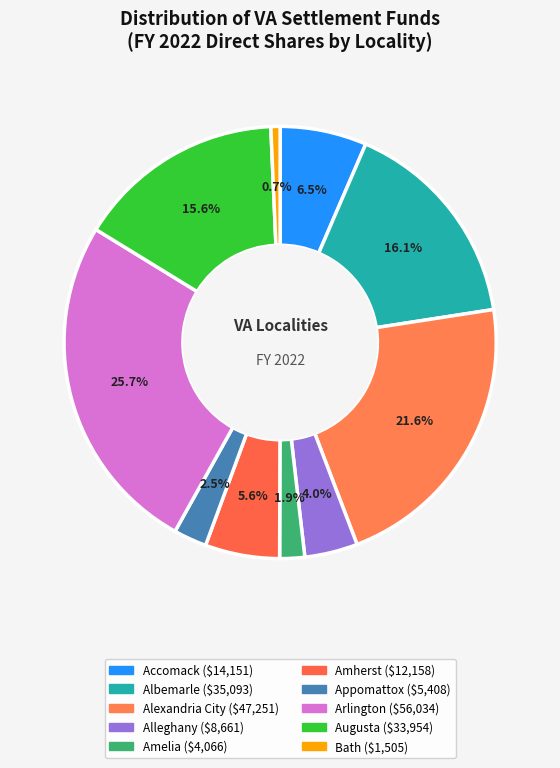

Is there a majority slice in this chart?

No